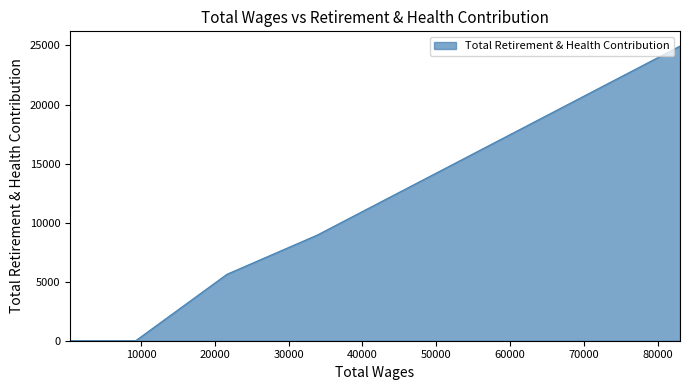

The value at 13 is 0. True or false?

True